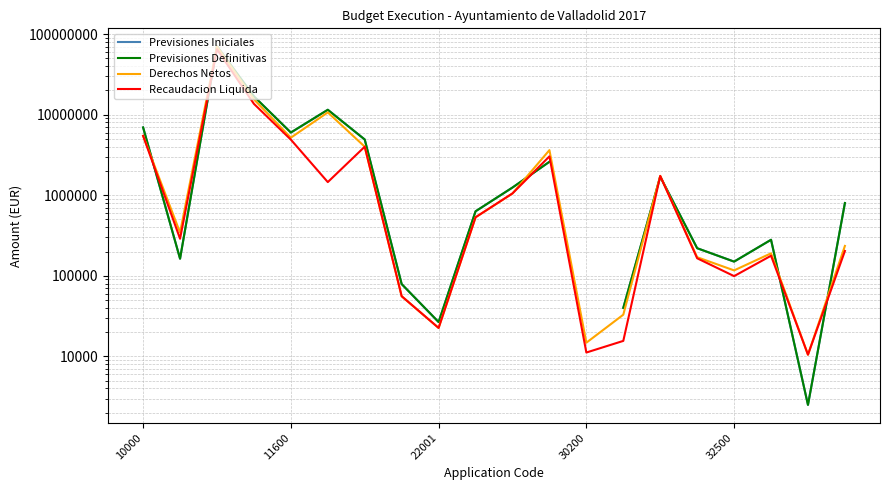

Where is the first local maximum for Previsiones Iniciales?

22001